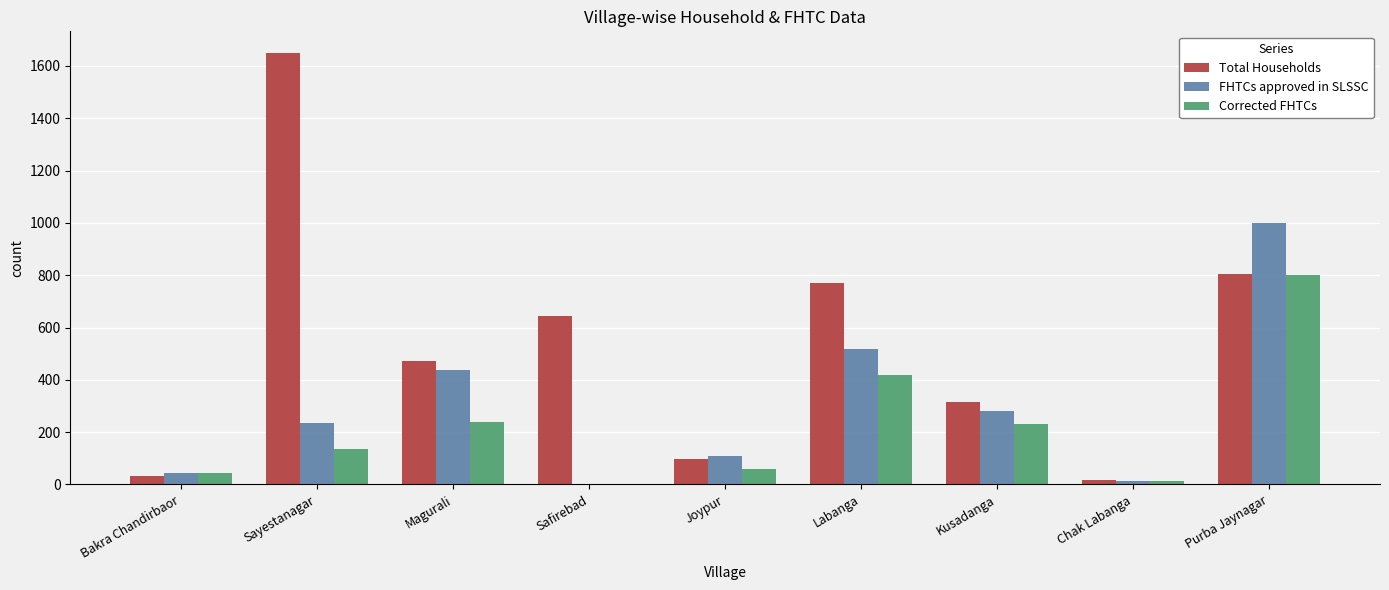

What is the greatest value displayed?

1650